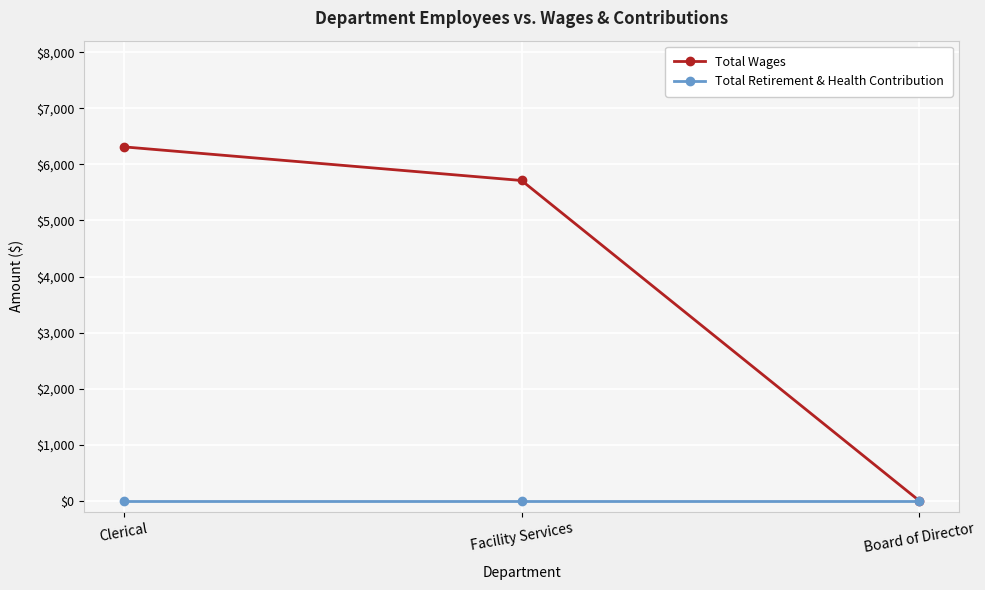

What are all the series names shown in the legend?

Total Wages, Total Retirement & Health Contribution